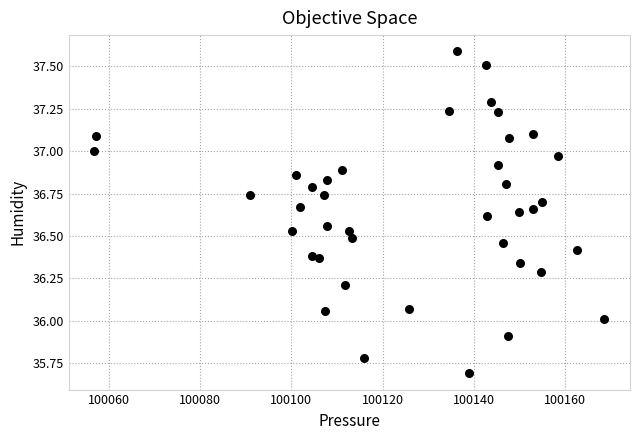

What is the range of Y values (max minus min)?

1.9